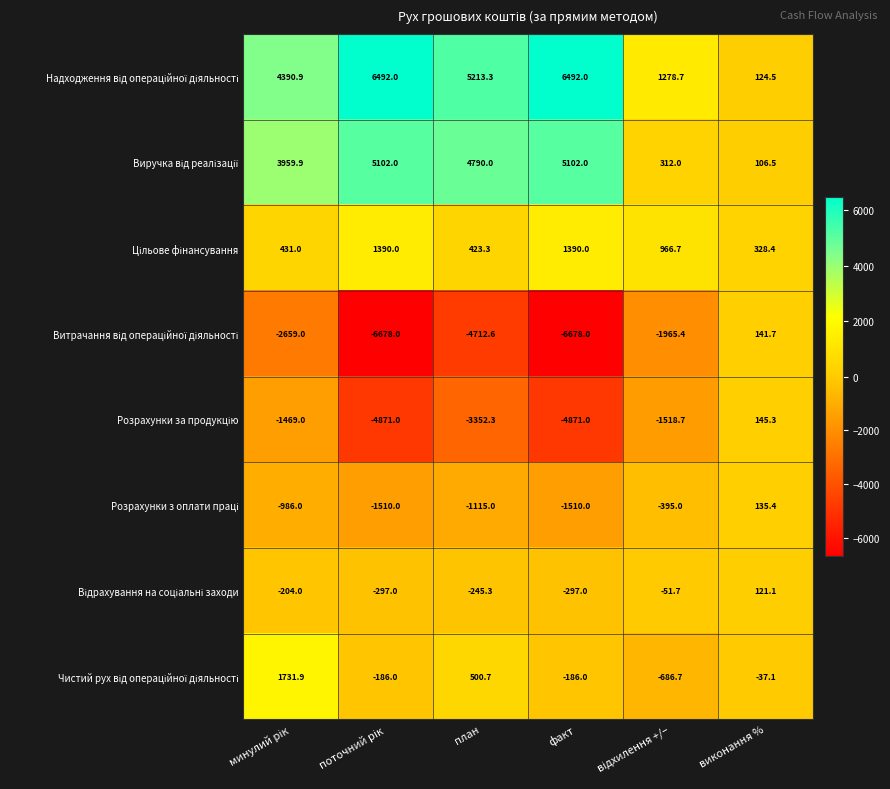

What is the greatest value displayed?

6492.0